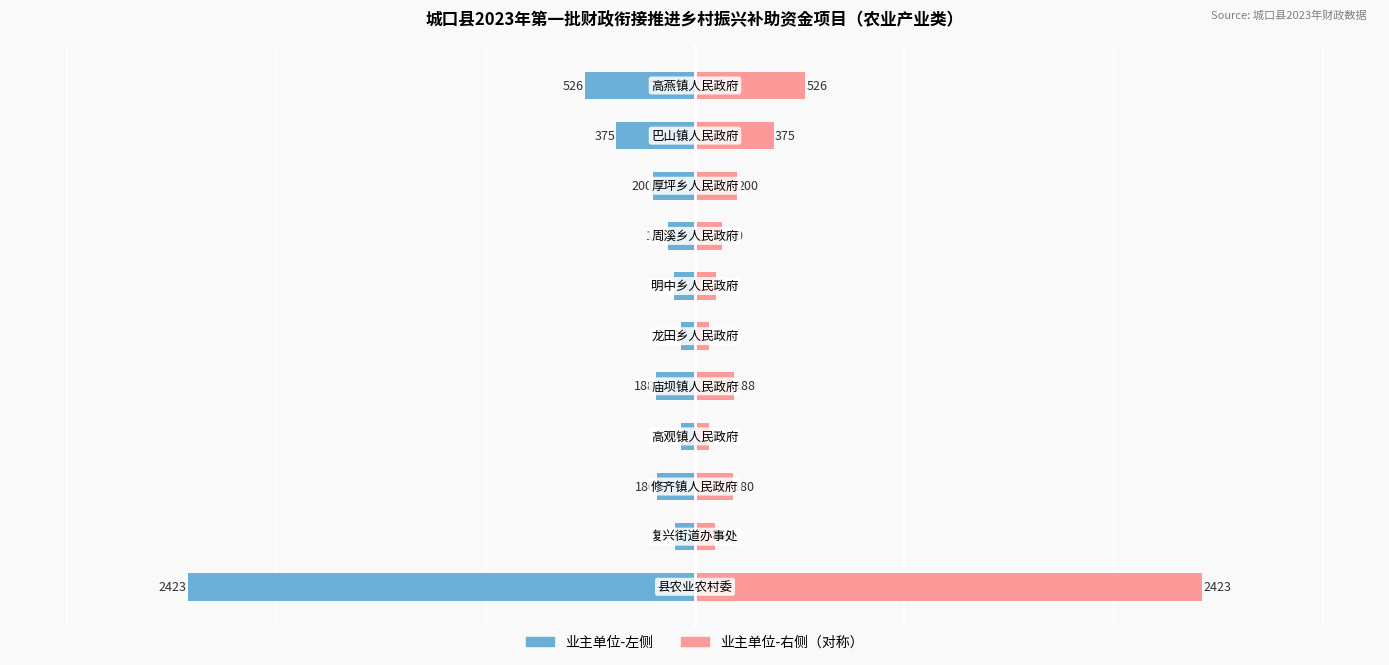

True or false: 财政资金（万元） has a value of -33 at 7.

False